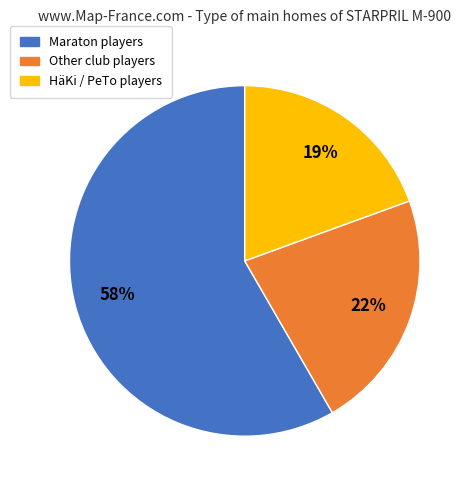

To the nearest percent, what is the difference between the largest and smallest slice percentages?

39%